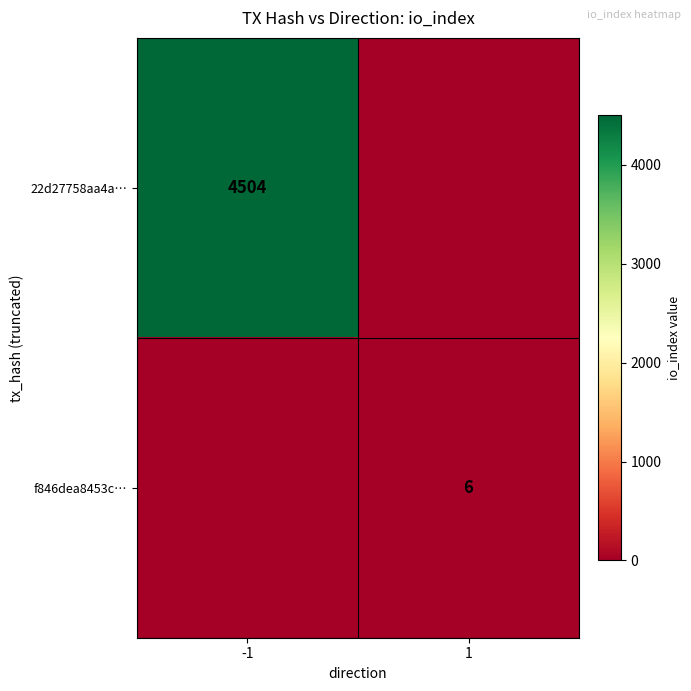

Is it true that f846dea8453c… equals 2 at 1?

False